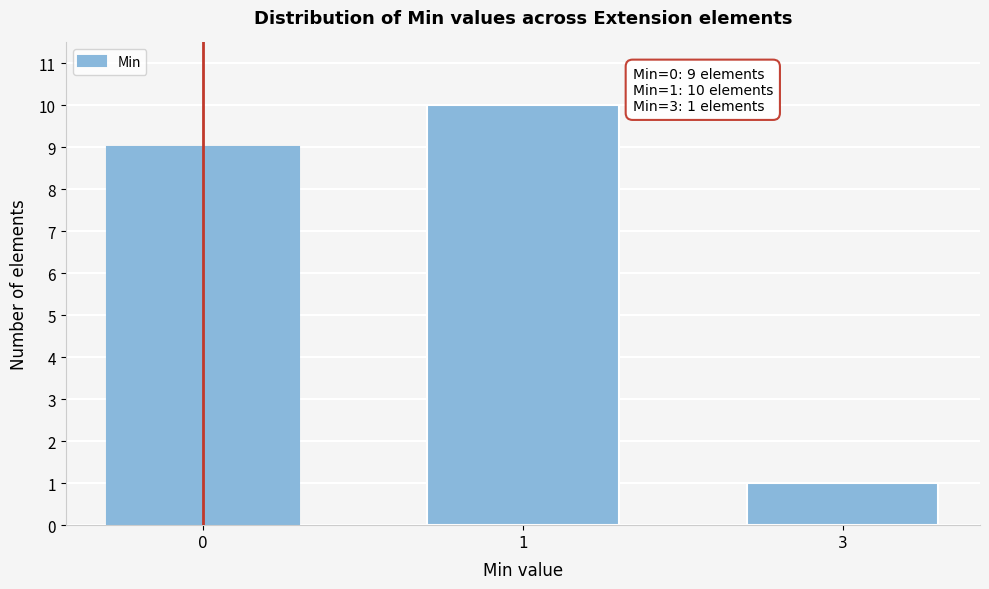

Reading left to right, what are all the values shown in this chart?

0=9	1=10	3=1